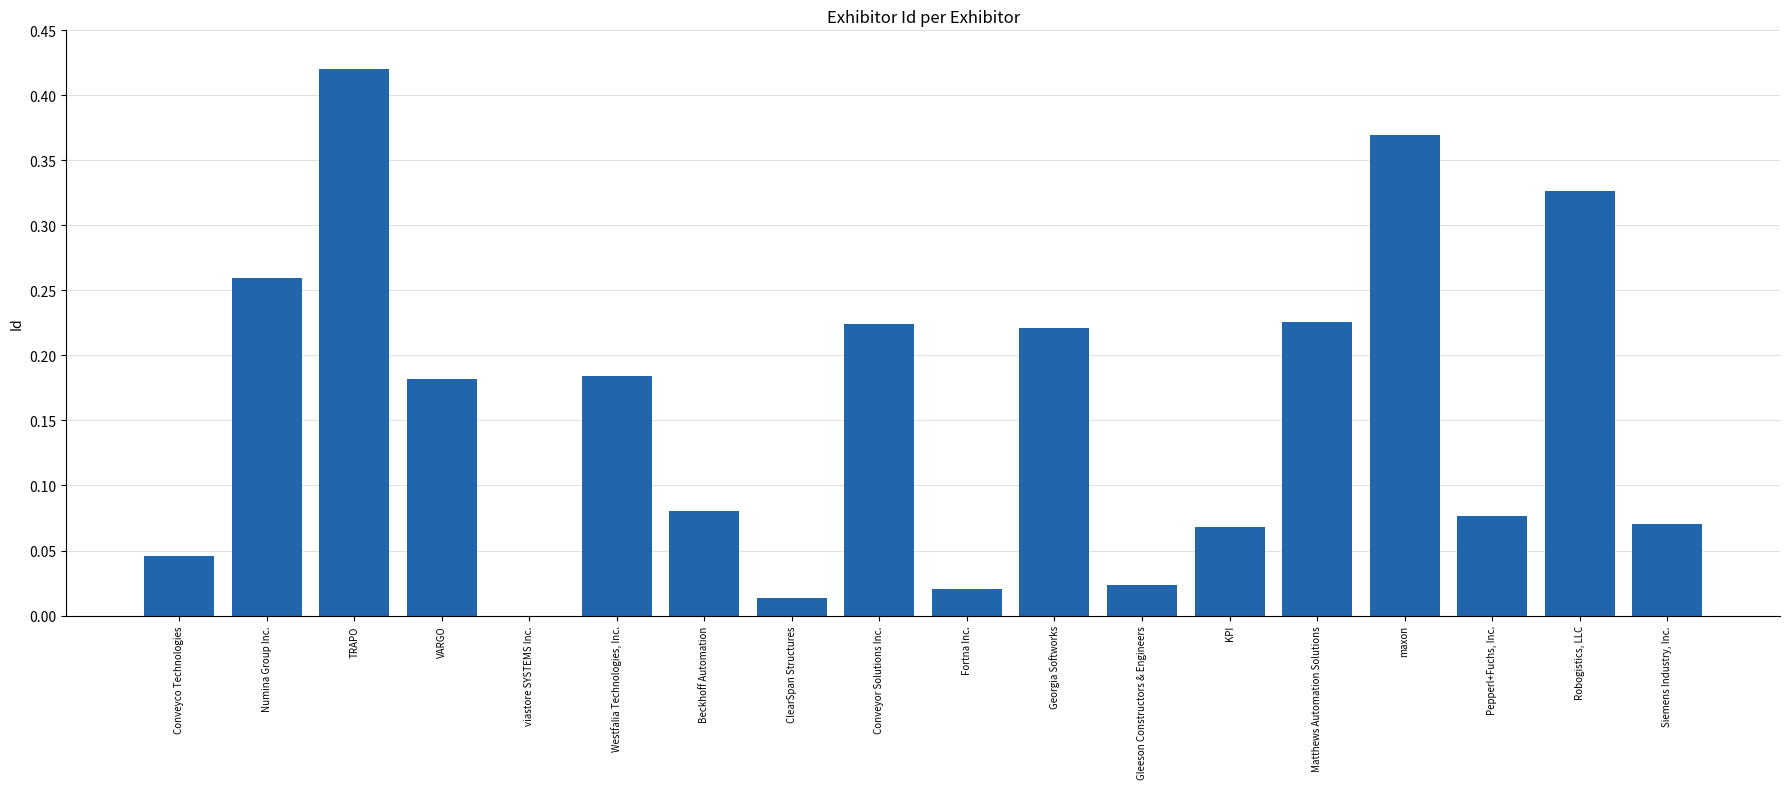

The value at Beckhoff Automation is 0.0. True or false?

False